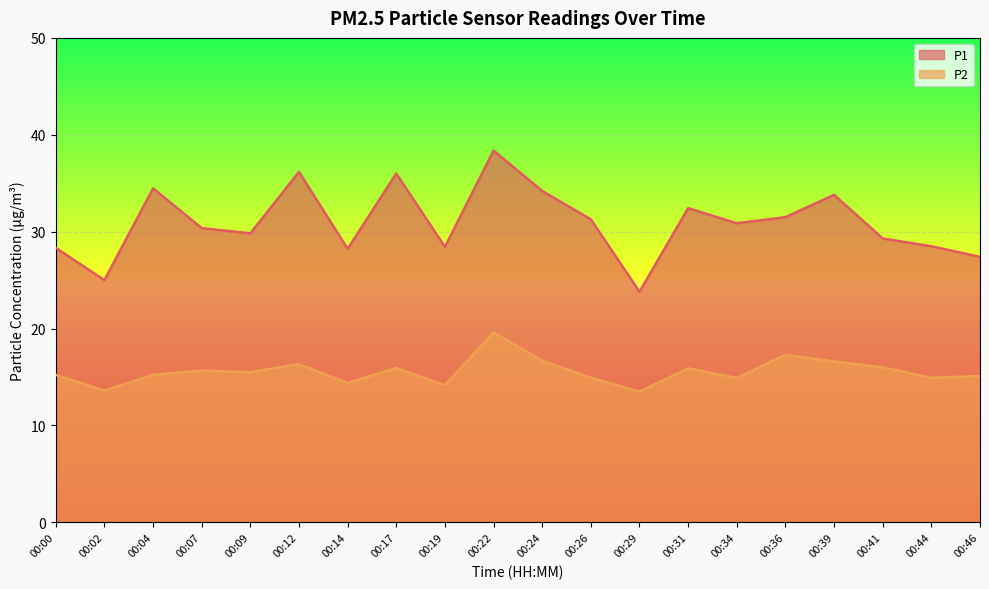

What is the lowest value of the P1 series?

23.8